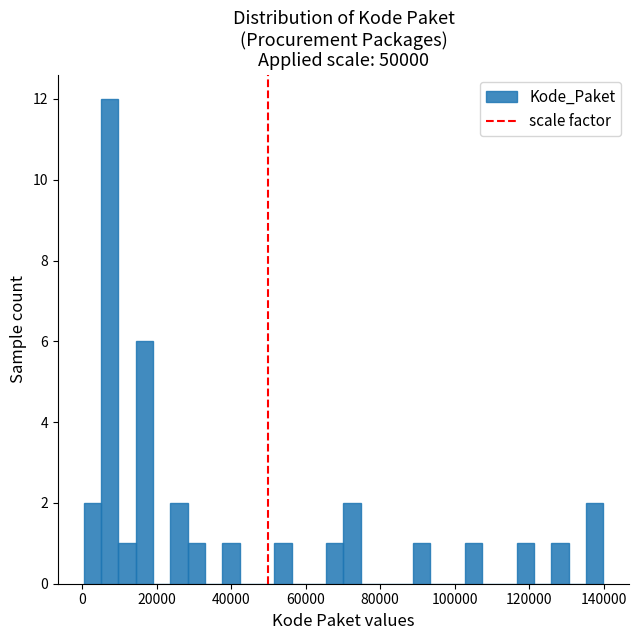

Read against the x-axis, roughly where is the centre of the tallest bar?

8000